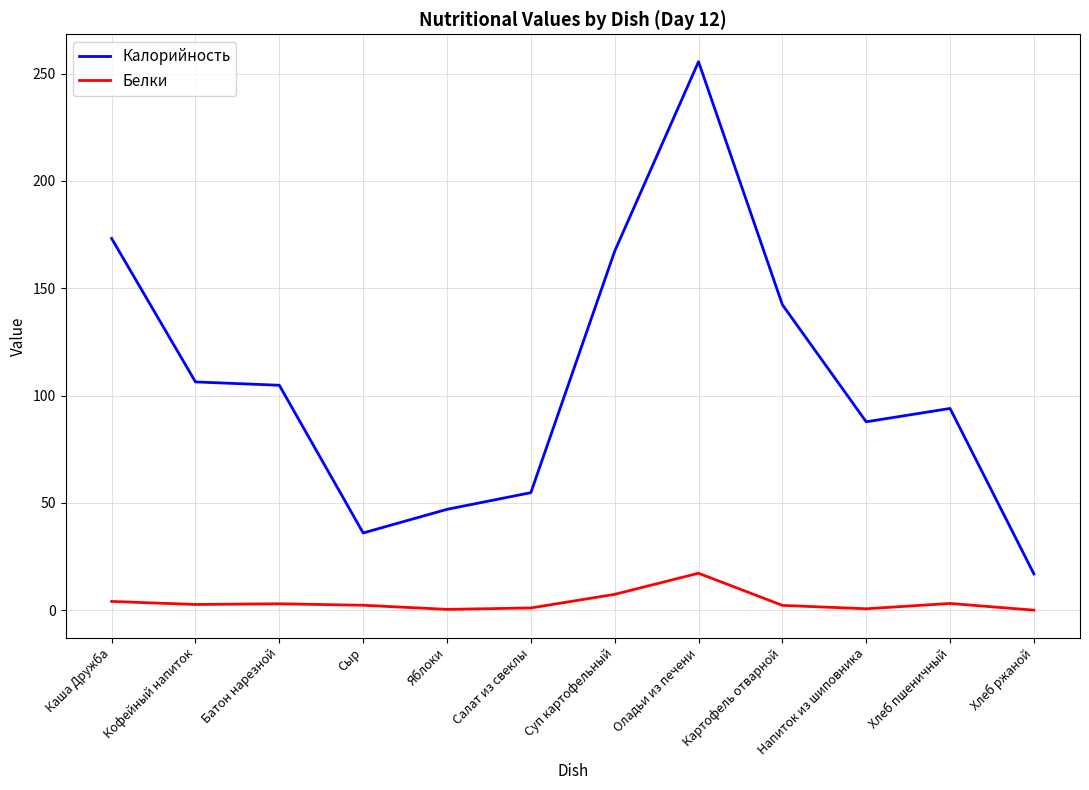

What is the difference between the maximum and second lowest values in the Белки series?

16.8